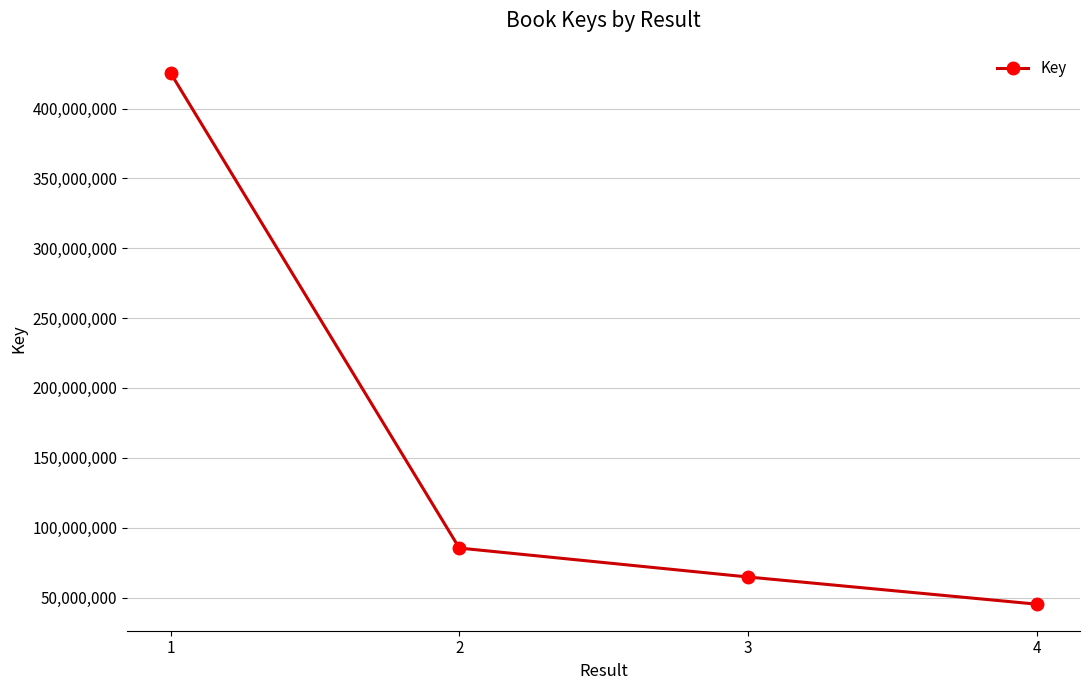

Reading right to left, list all the values displayed in this chart.

45267344	64711587	85421314	425417236